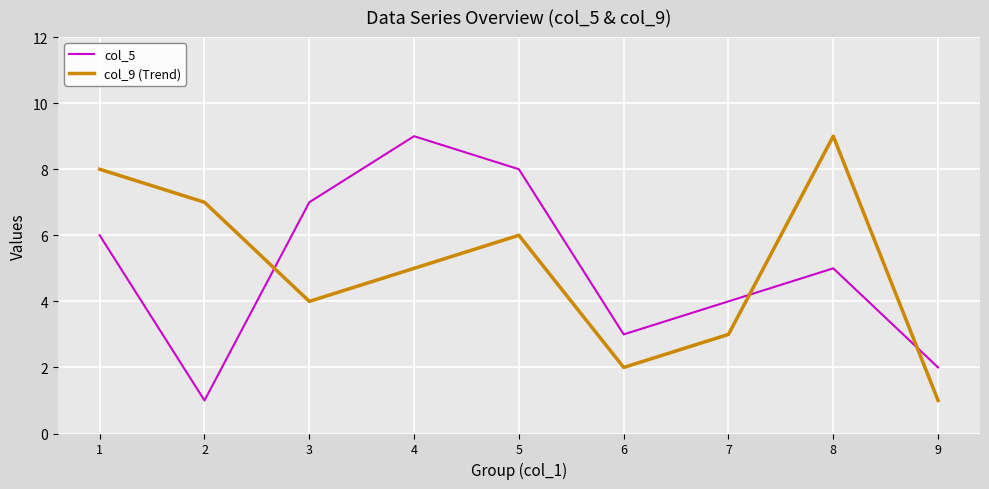

Is this an area chart (filled region under the line)?

No